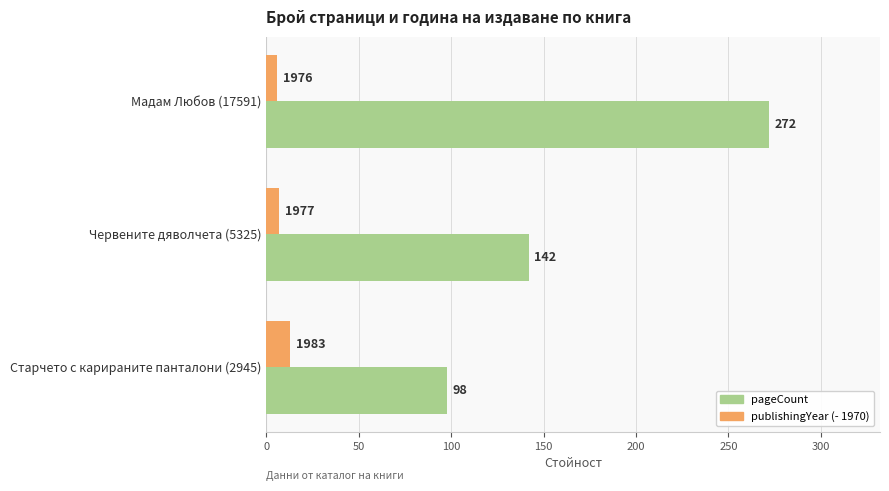

What is the sum of all pageCount values?

512